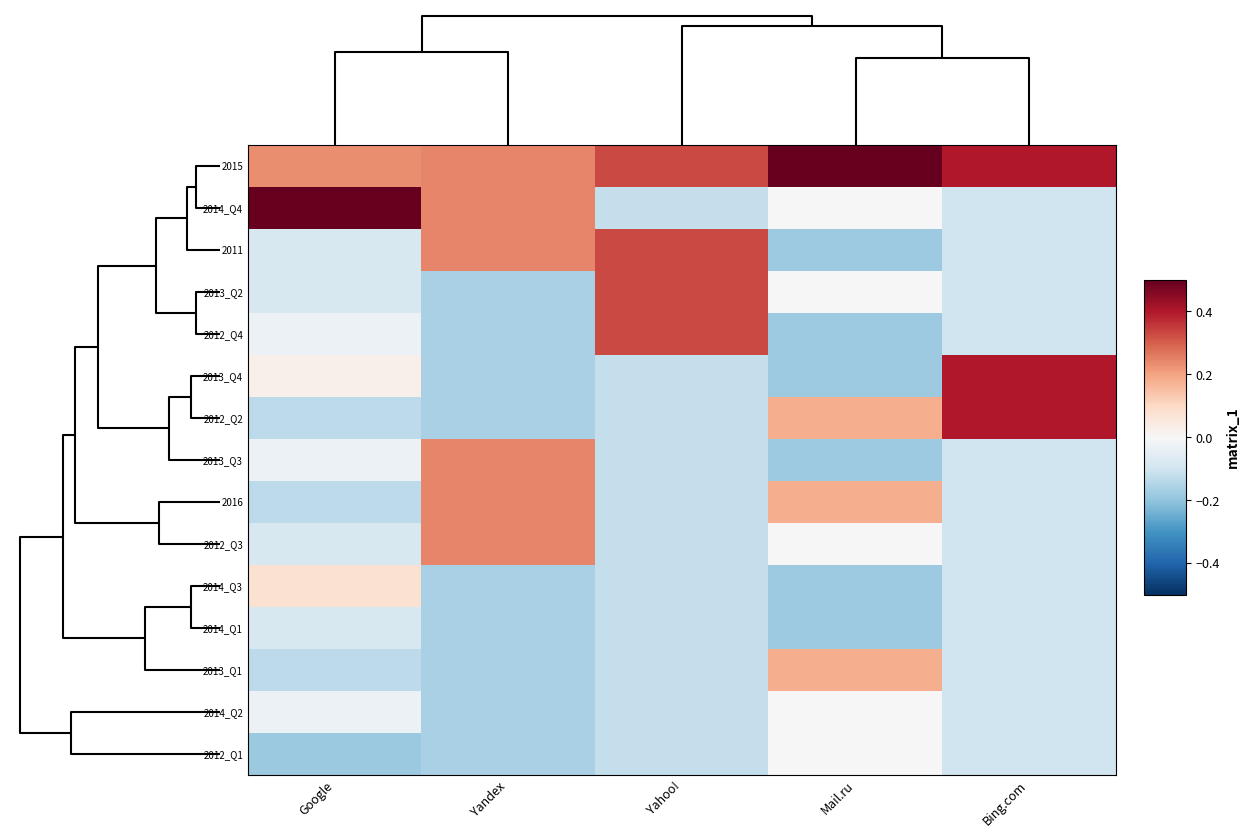

At Mail.ru, list the series in order from largest to smallest.

2015, 2012_Q2, 2016, 2013_Q1, 2014_Q4, 2013_Q2, 2012_Q3, 2014_Q2, 2012_Q1, 2011, 2012_Q4, 2013_Q4, 2013_Q3, 2014_Q3, 2014_Q1